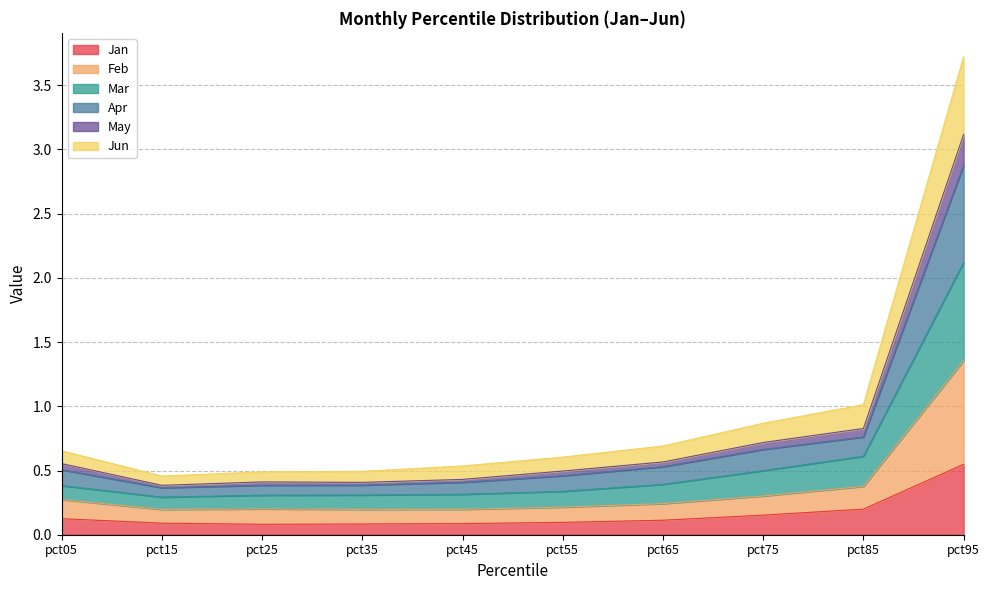

The value of May at pct65 is 0.3. True or false?

False